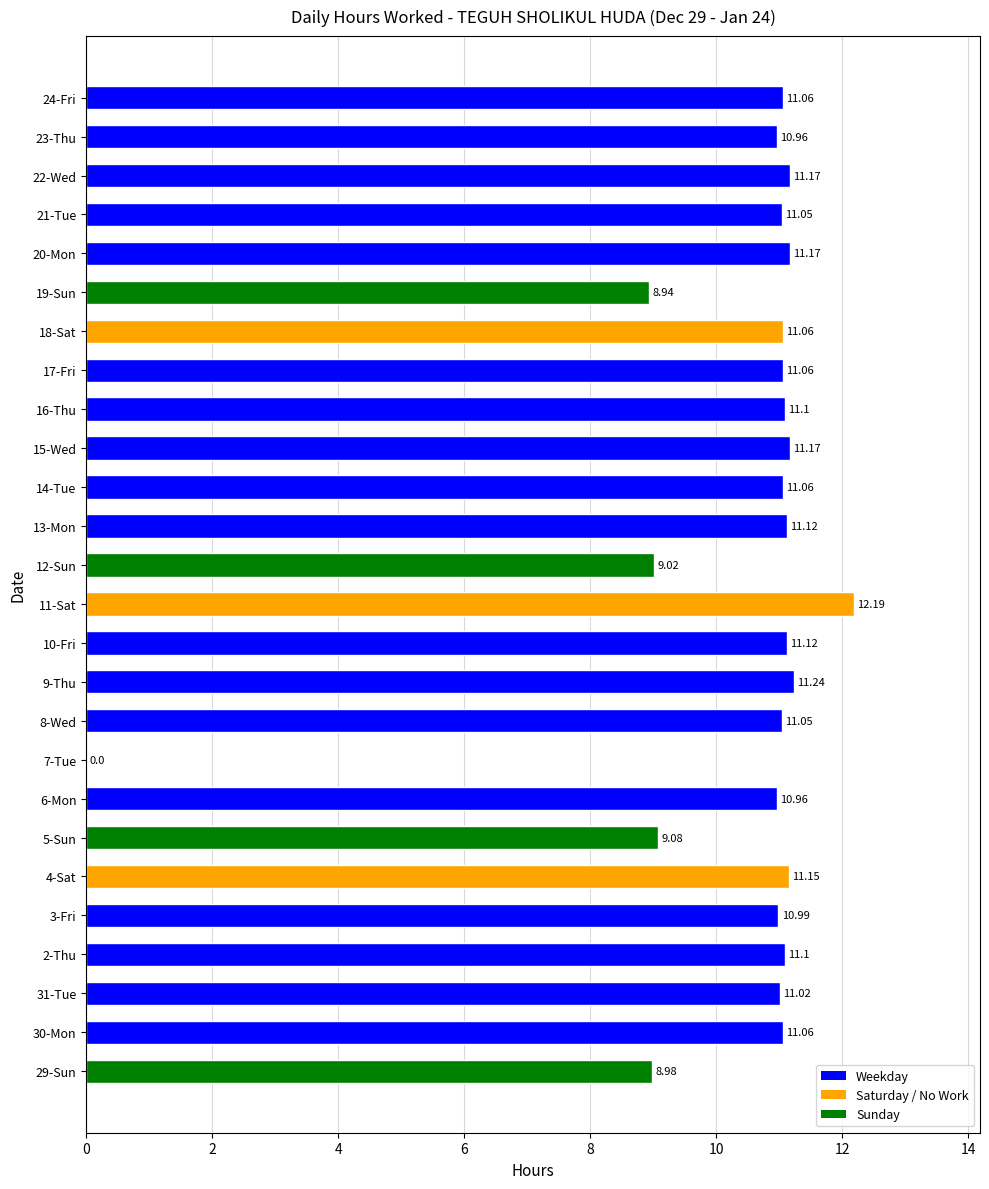

Approximately how many times larger is the value at 14-Tue compared to 20-Mon?

1.0